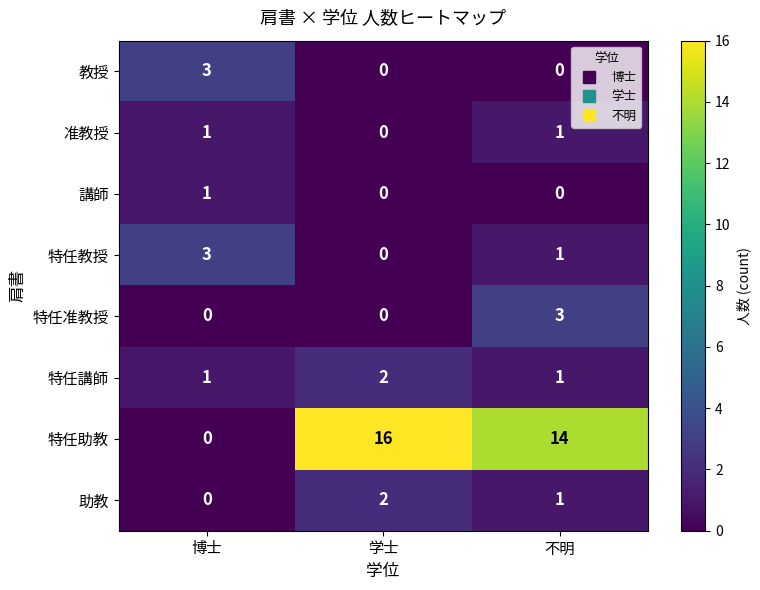

What is the difference between the highest and lowest values at 博士?

3